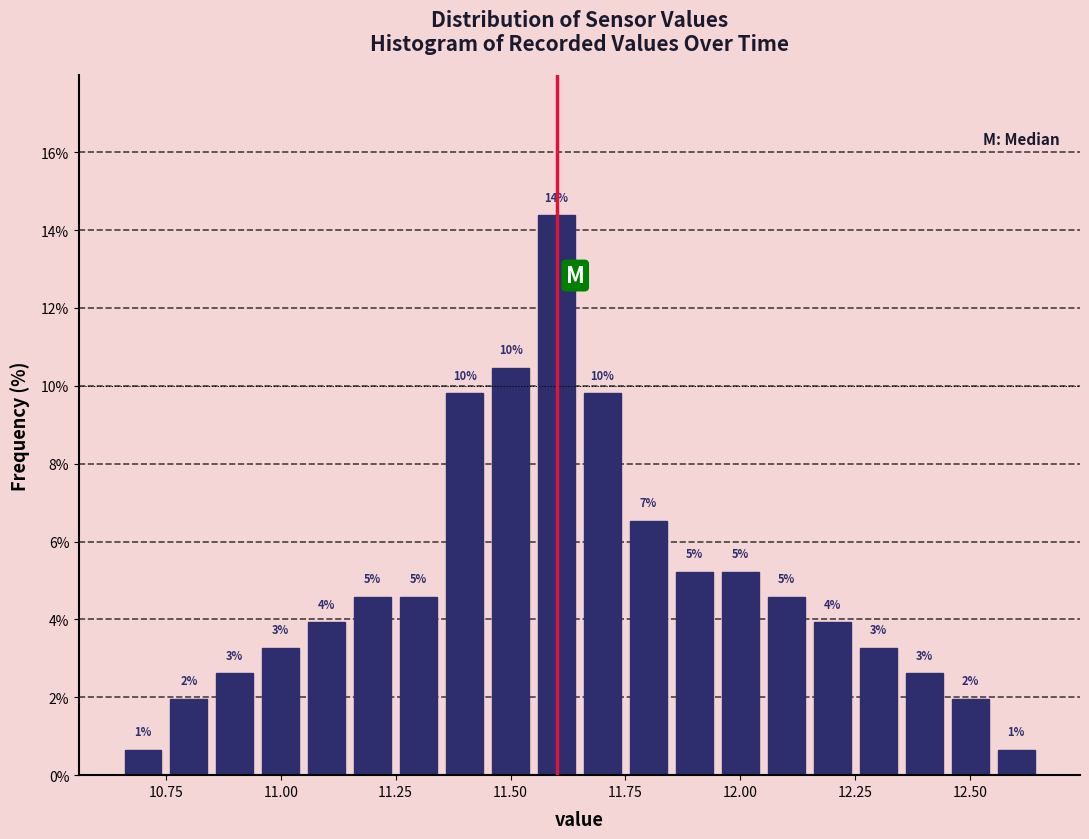

Around what value on the x-axis is the tallest bar? Give the approximate position of its centre, as read against the axis.

11.60